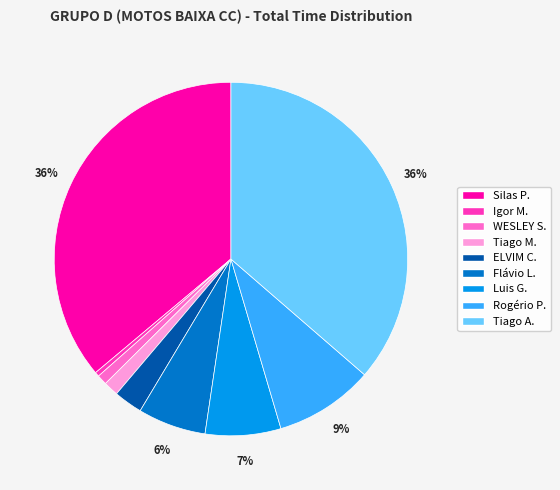

Is there a majority slice in this chart?

No